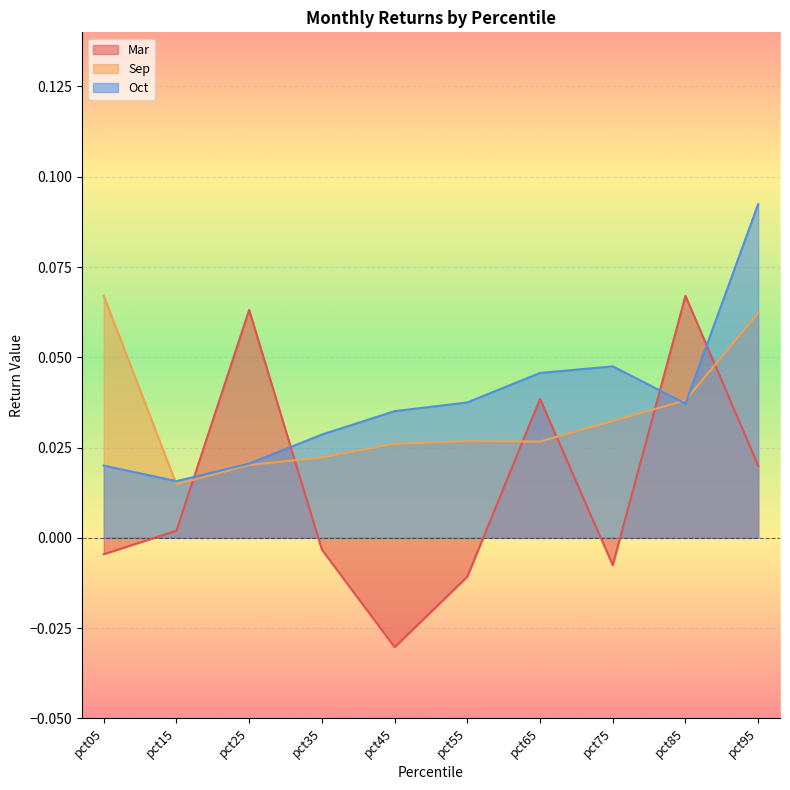

At which label does Sep reach its peak?

pct05